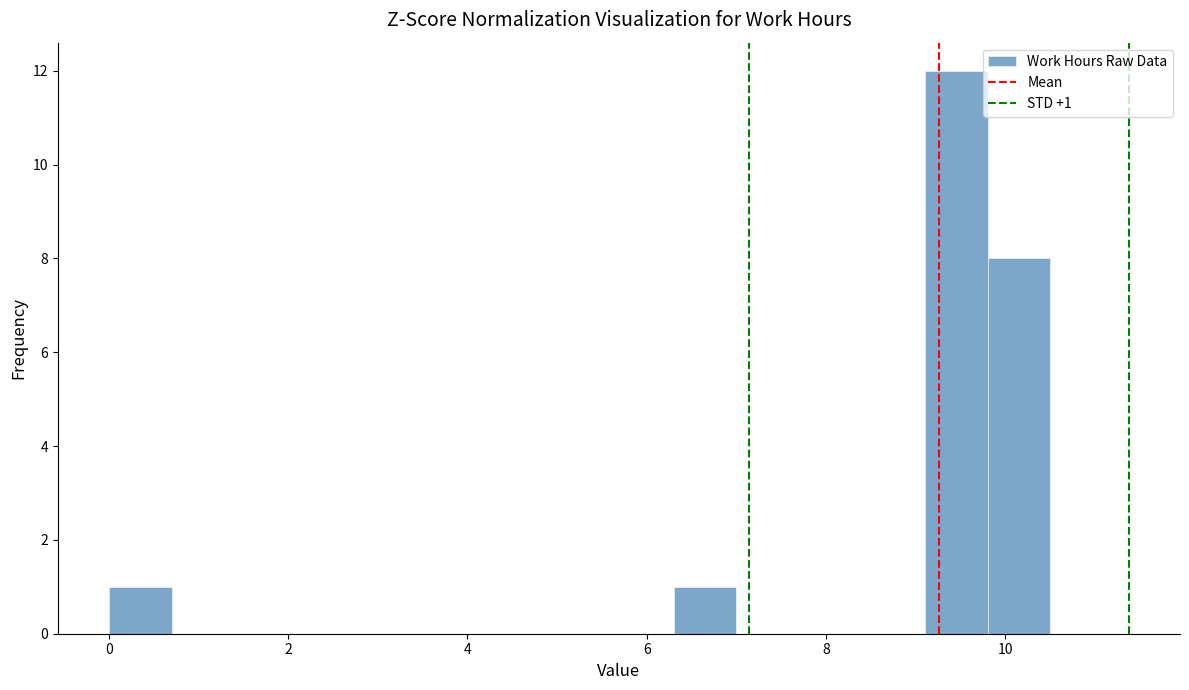

Read against the x-axis, roughly where is the centre of the tallest bar?

9.4